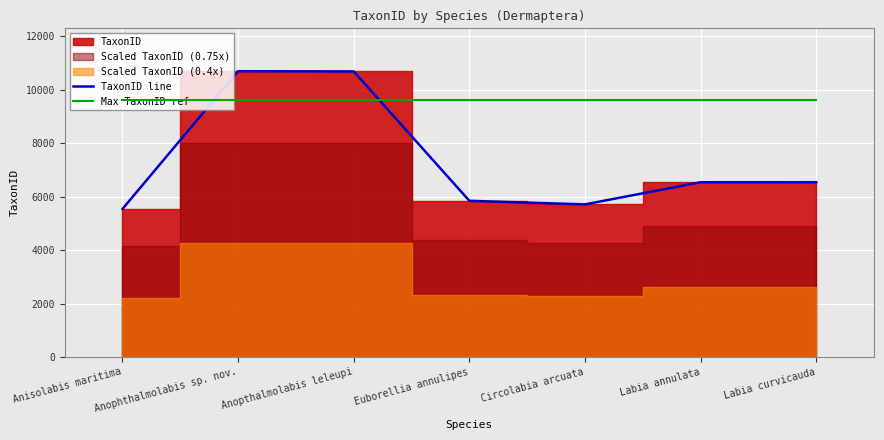

What is the label of the 7th point from the left?

Labia curvicauda